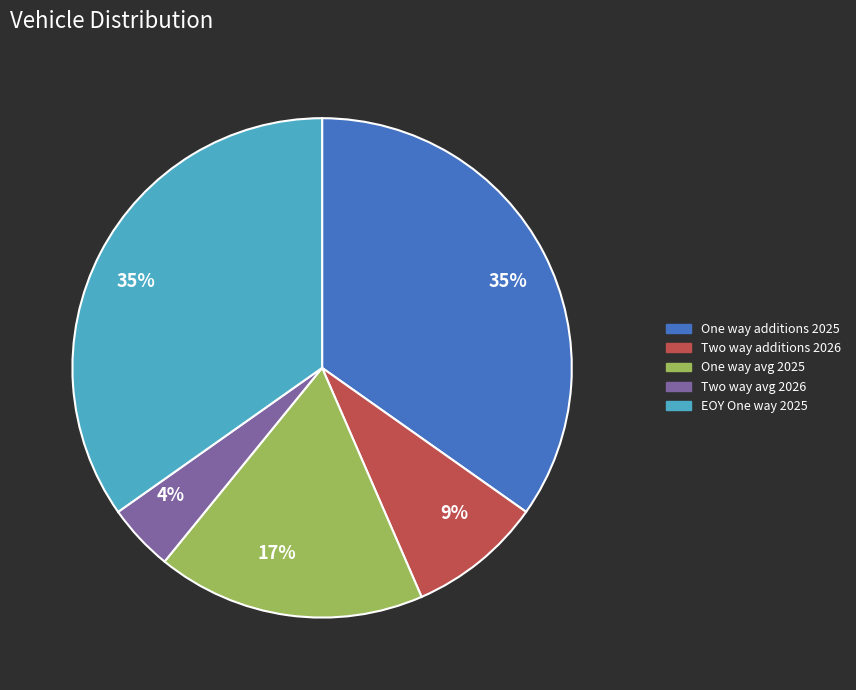

Does any single category account for the majority?

No